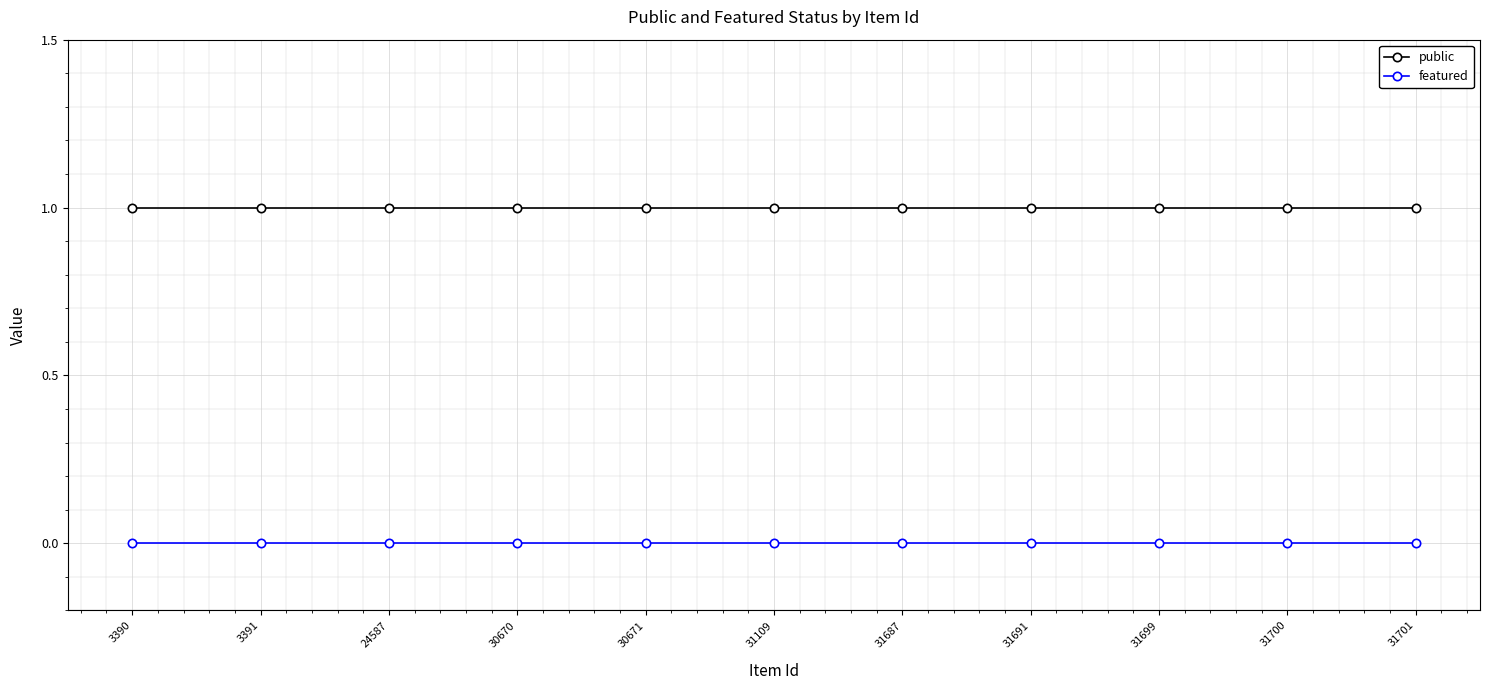

Reading left to right, what are all the values shown in this chart?

public: 3390=1	3391=1	24587=1	30670=1	30671=1	31109=1	31687=1	31691=1	31699=1	31700=1	31701=1
featured: 3390=0	3391=0	24587=0	30670=0	30671=0	31109=0	31687=0	31691=0	31699=0	31700=0	31701=0